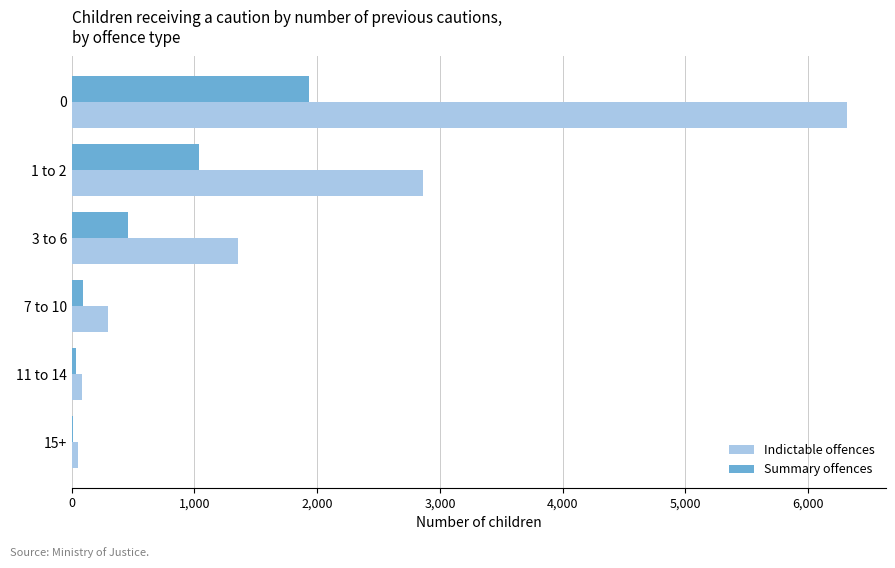

Is the value of Indictable offences at 15+ greater than the value of Summary offences at 0?

No